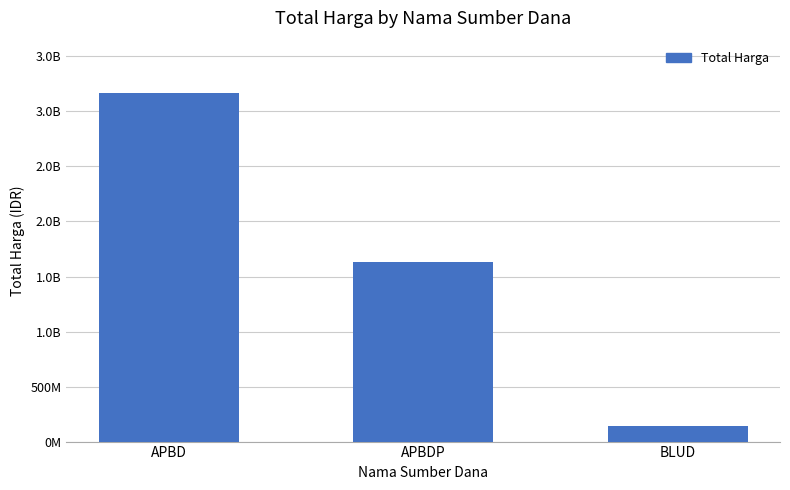

Which category has the lowest value across all series?

BLUD